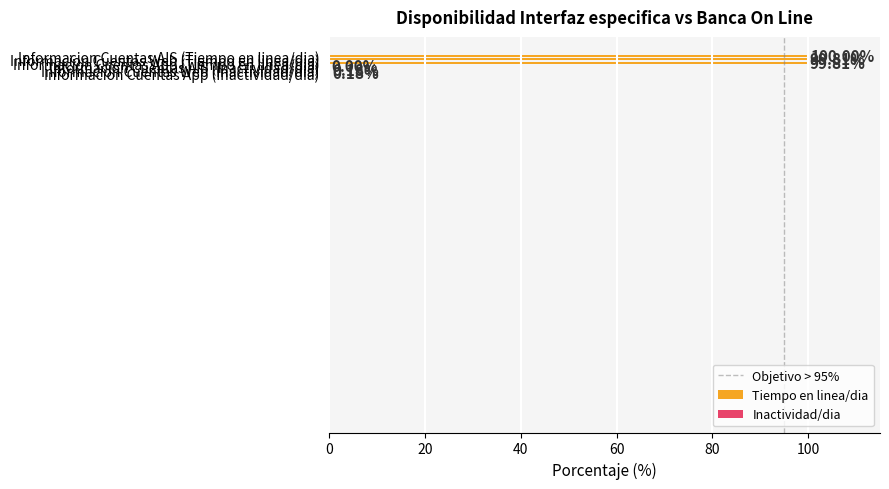

What is the sum of all values?

300.0